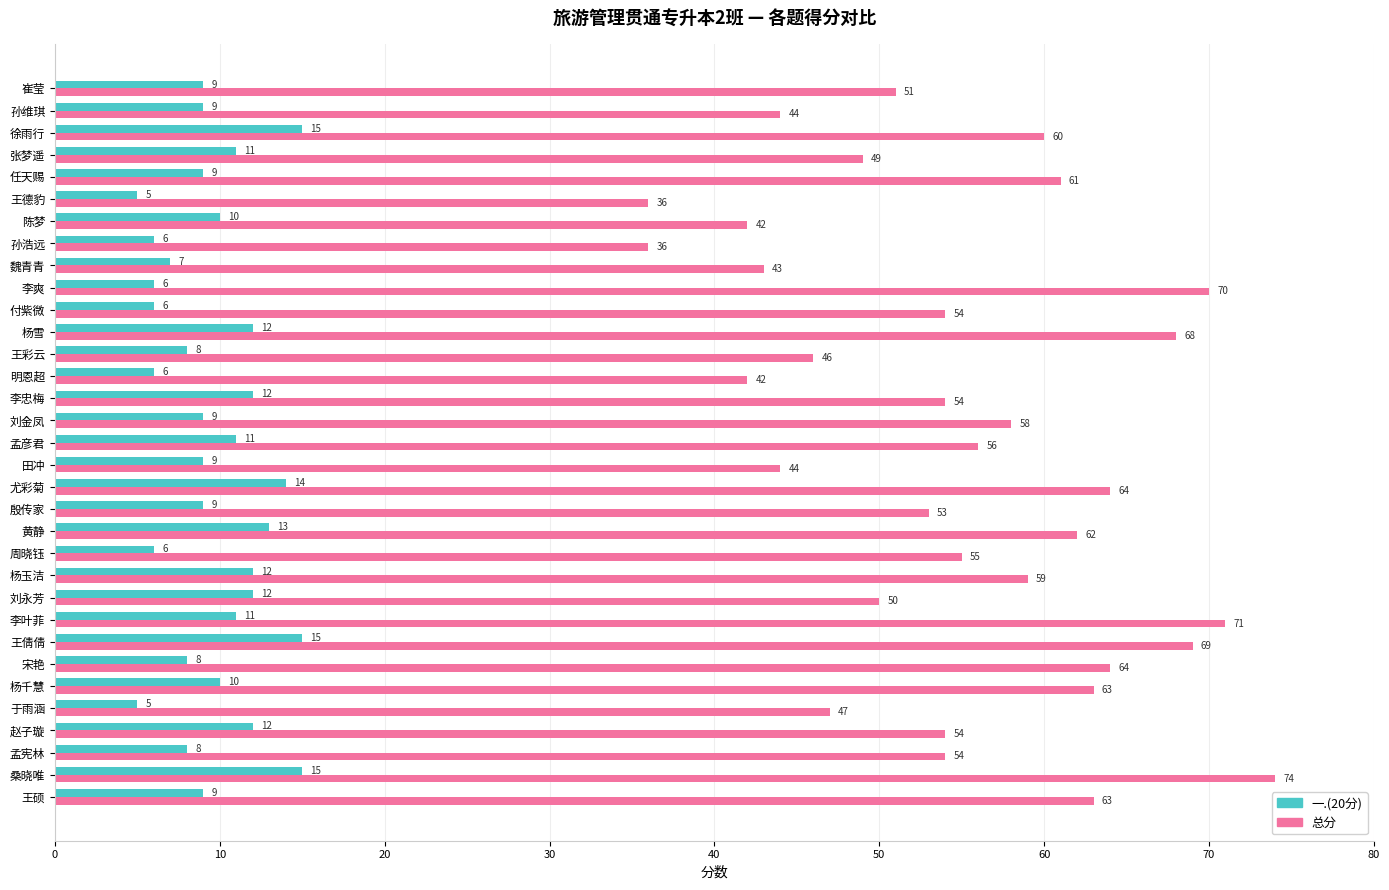

List the series in order of their overall mean, lowest first.

一.(20分), 总分